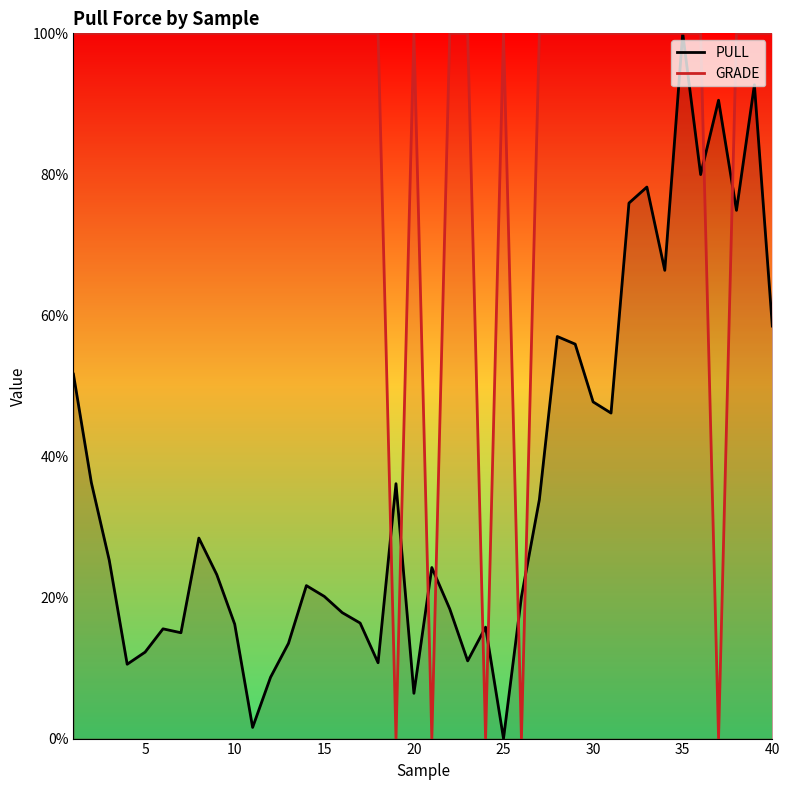

Count the number of data series in this chart.

2